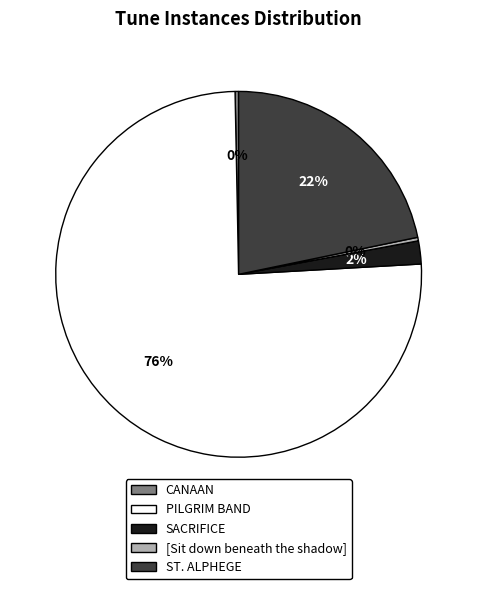

What is the ratio of the value at PILGRIM BAND to the value at ST. ALPHEGE?

3.5